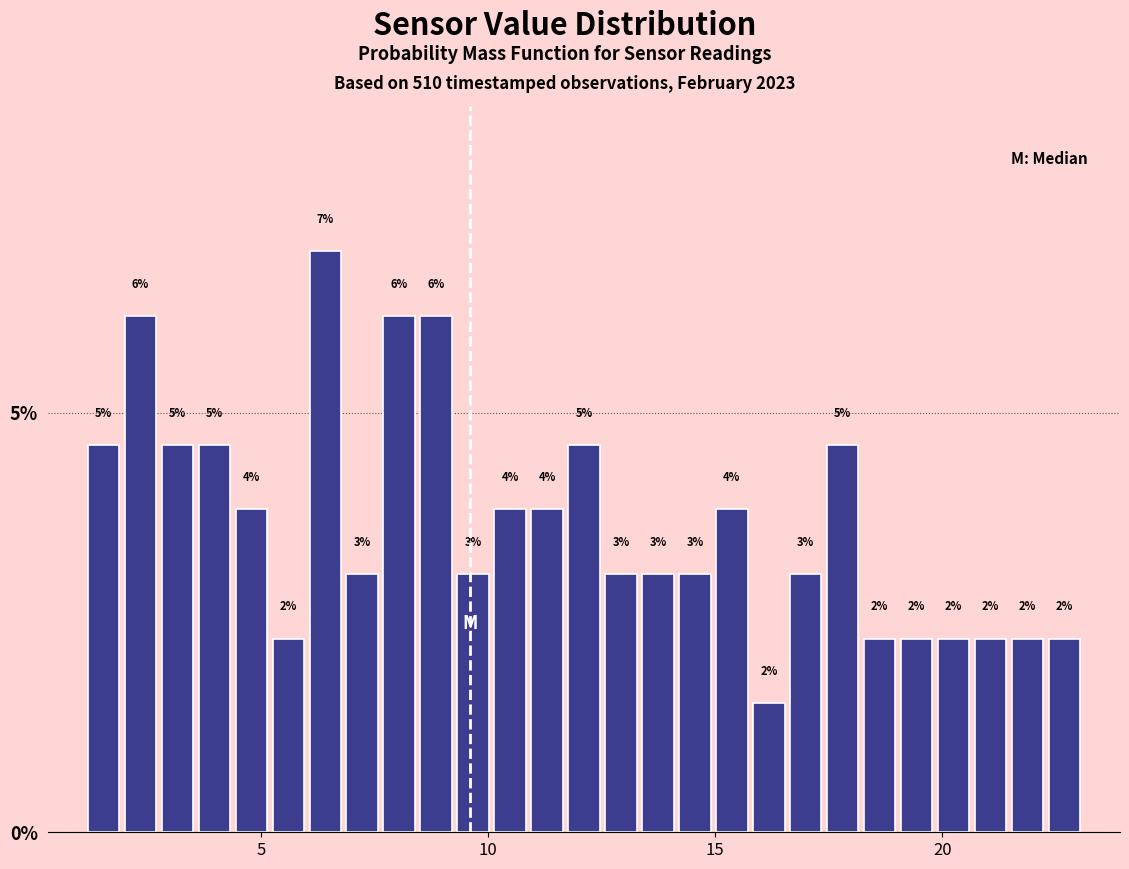

Around what value on the x-axis is the tallest bar? Give the approximate position of its centre, as read against the axis.

6.5